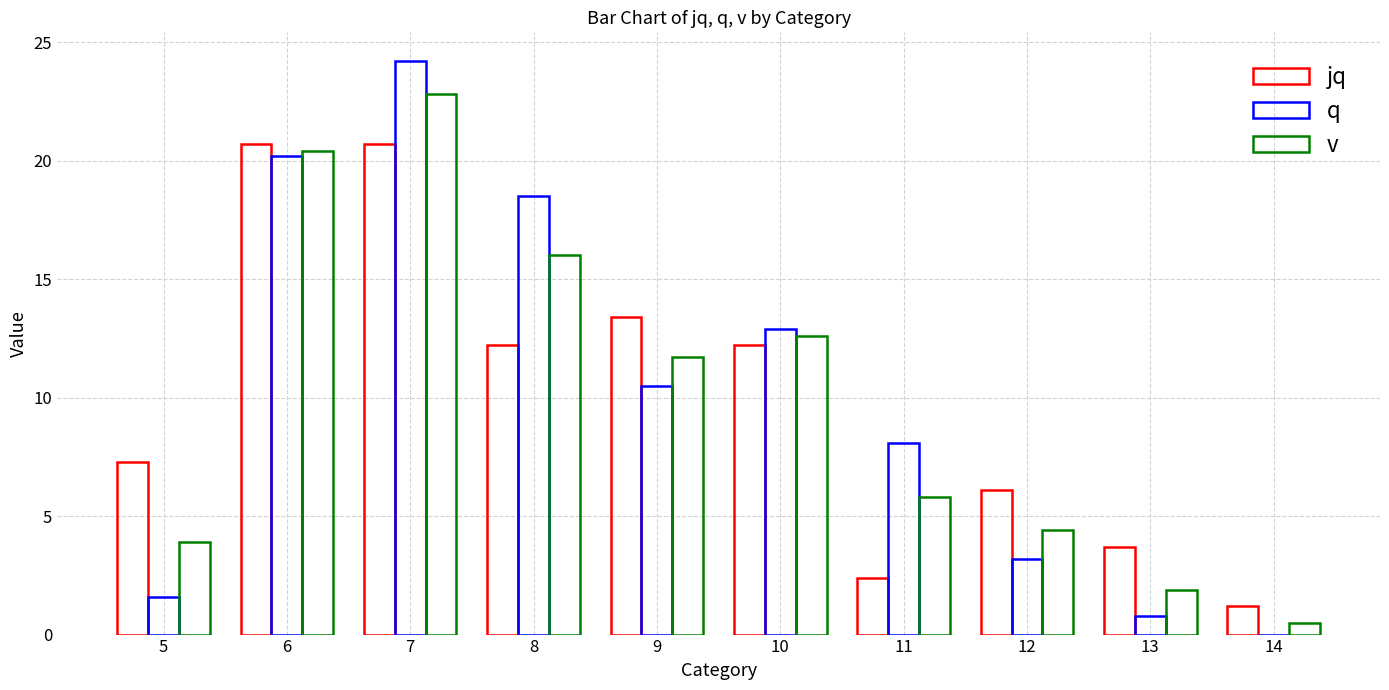

What is the difference between the maximum and minimum values in the q series?

24.2